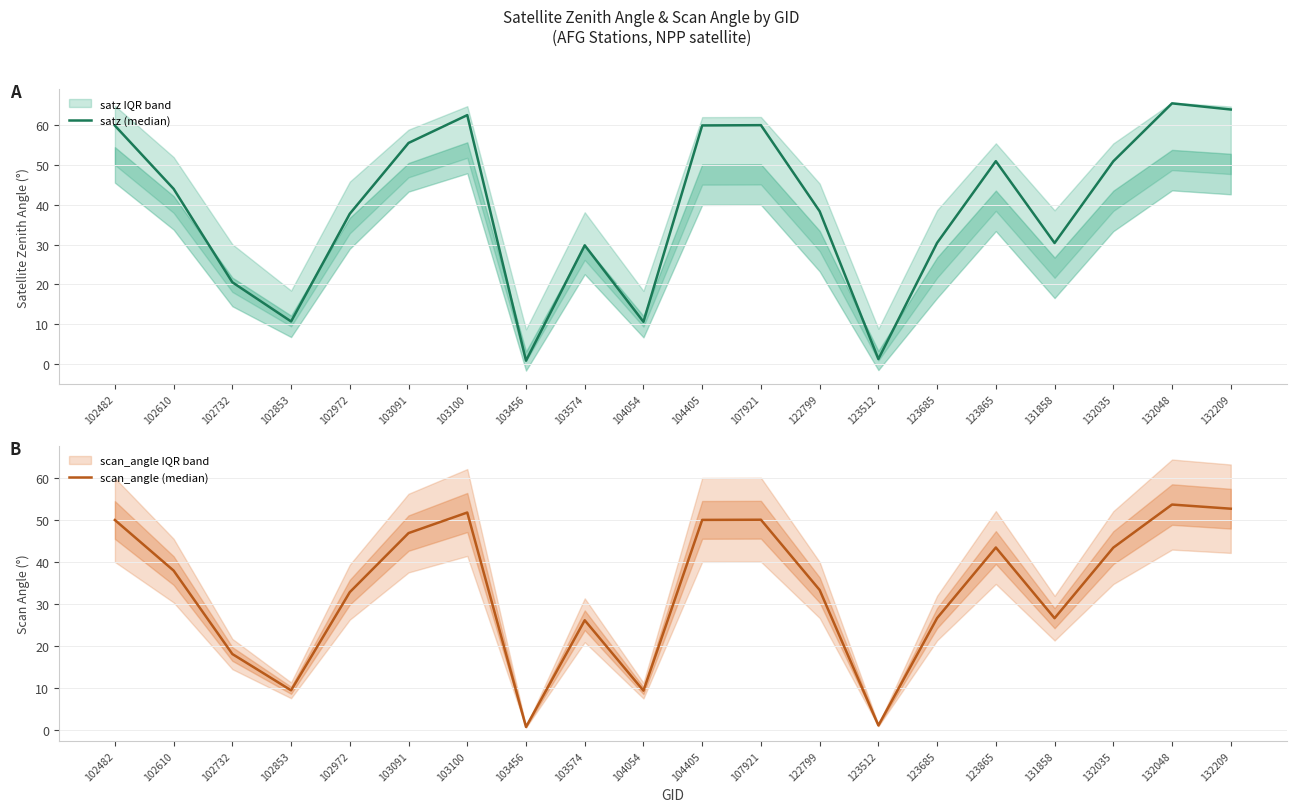

How many values in the scan_angle (median) series are below 37?

10